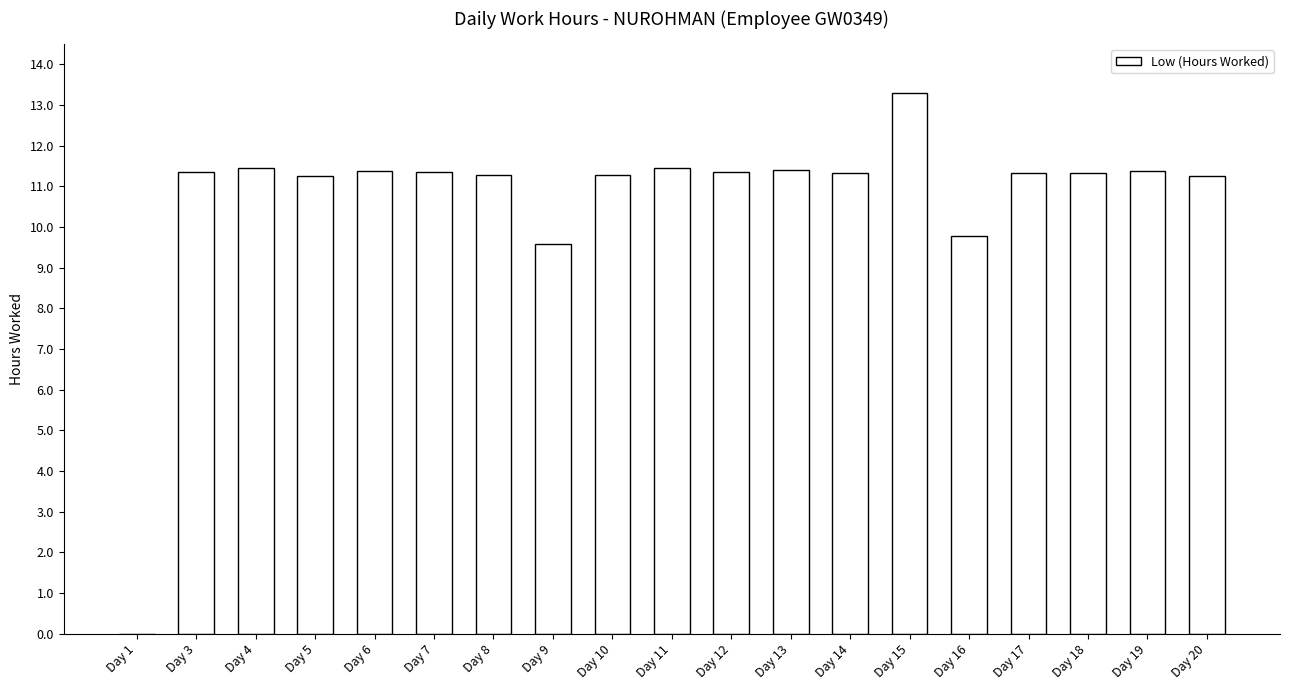

At which label does the data first exceed 11?

Day 3